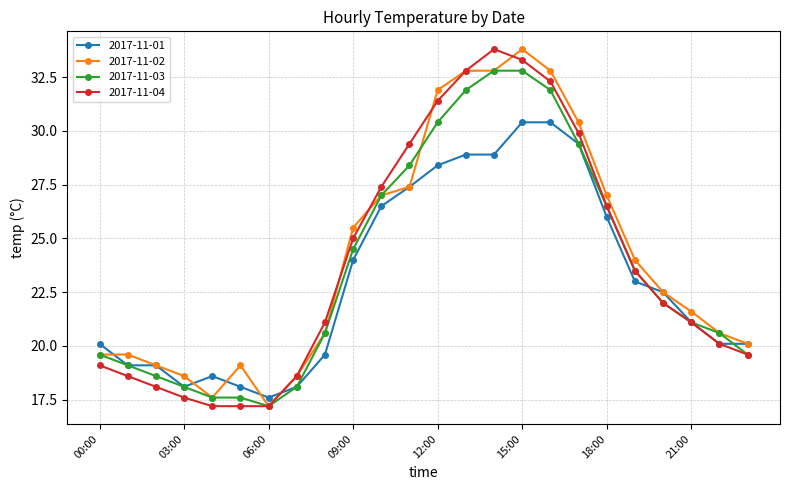

How many series are shown in this chart?

4